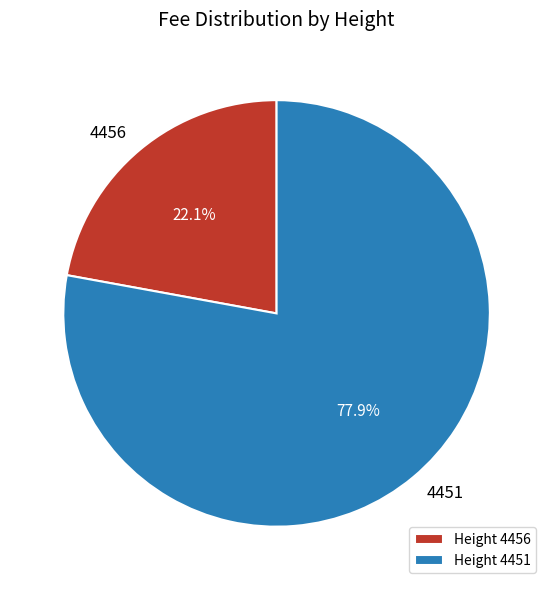

Approximately how many times larger is the value at Height 4456 compared to Height 4451?

0.3